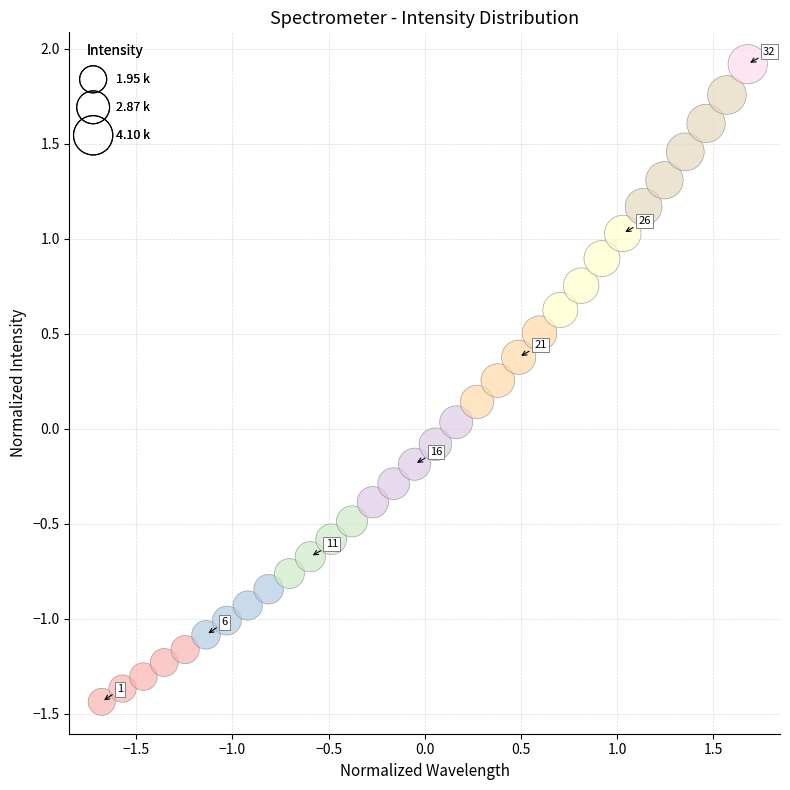

What is the range of Y values (max minus min)?

3.4